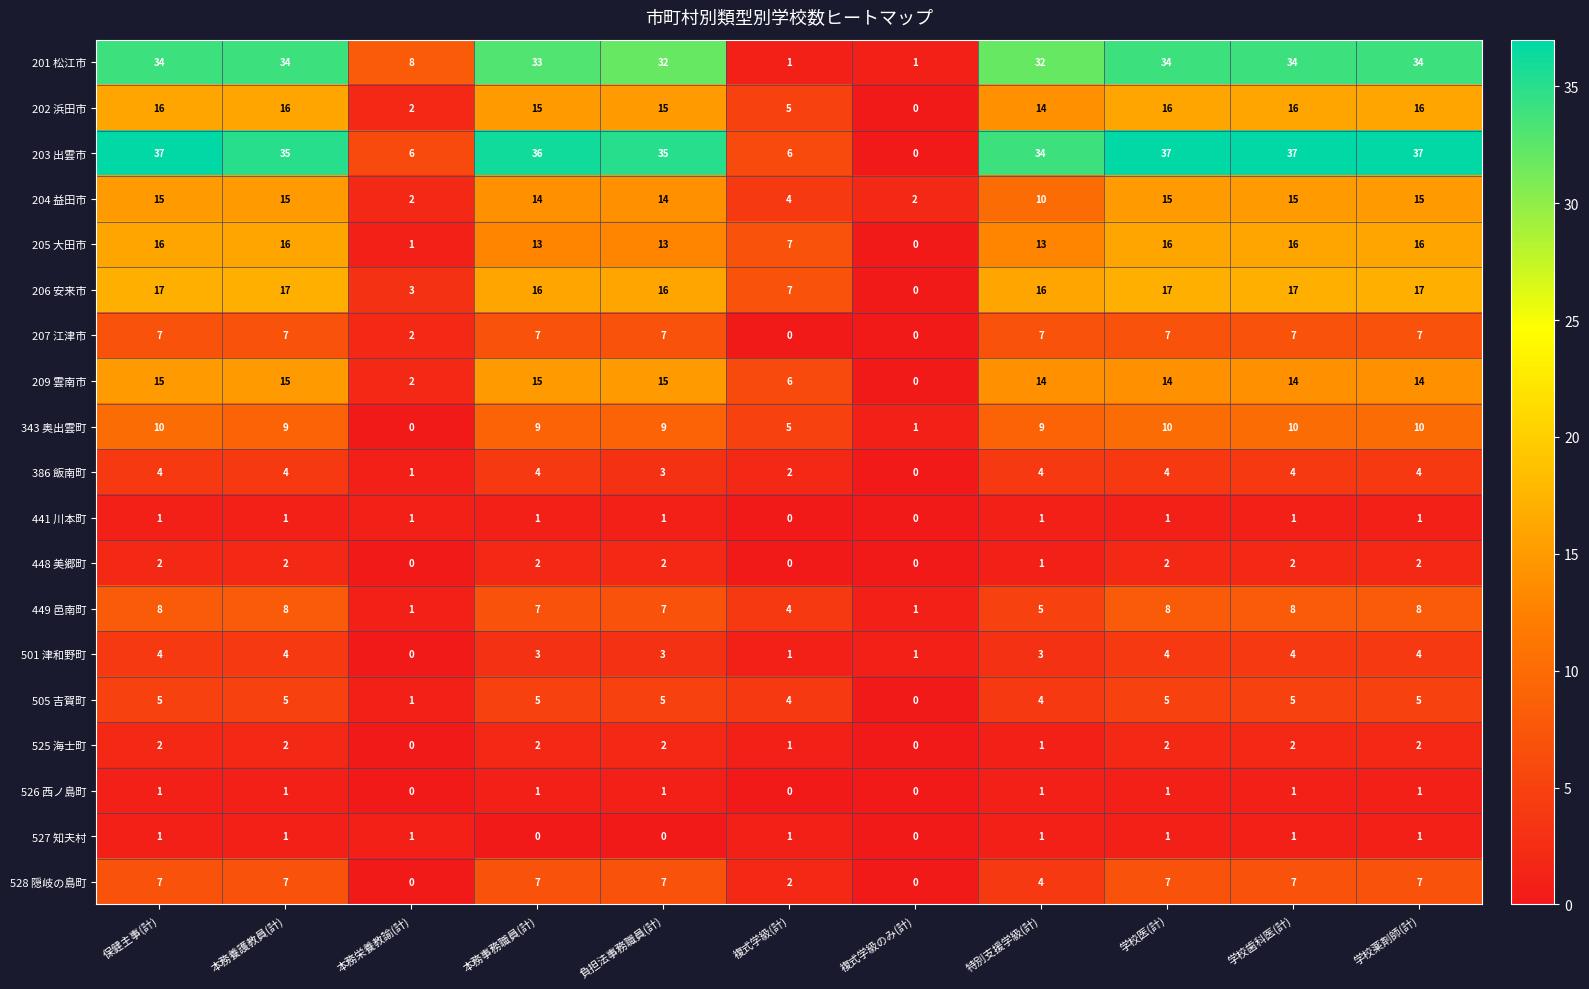

What is the total value across all series at 学校医(計)?

201